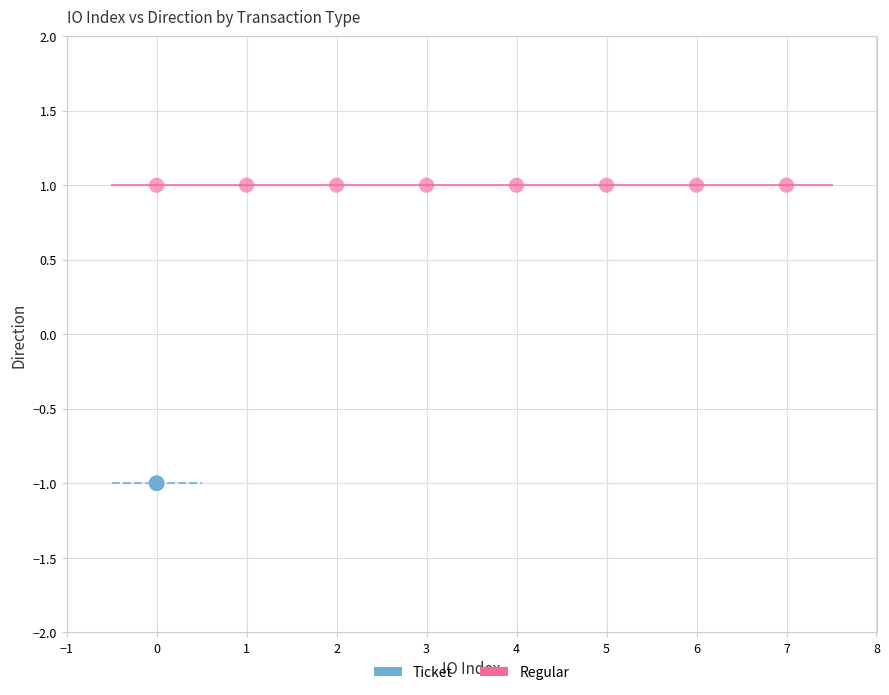

Which series contains the highest Y value?

Regular